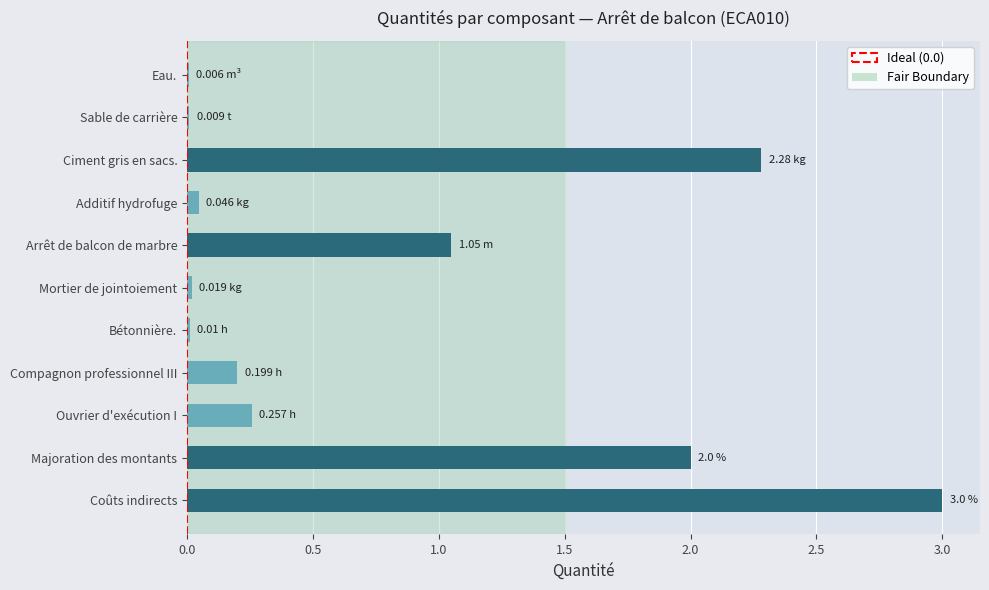

Which category has the highest value across all series?

Coûts indirects